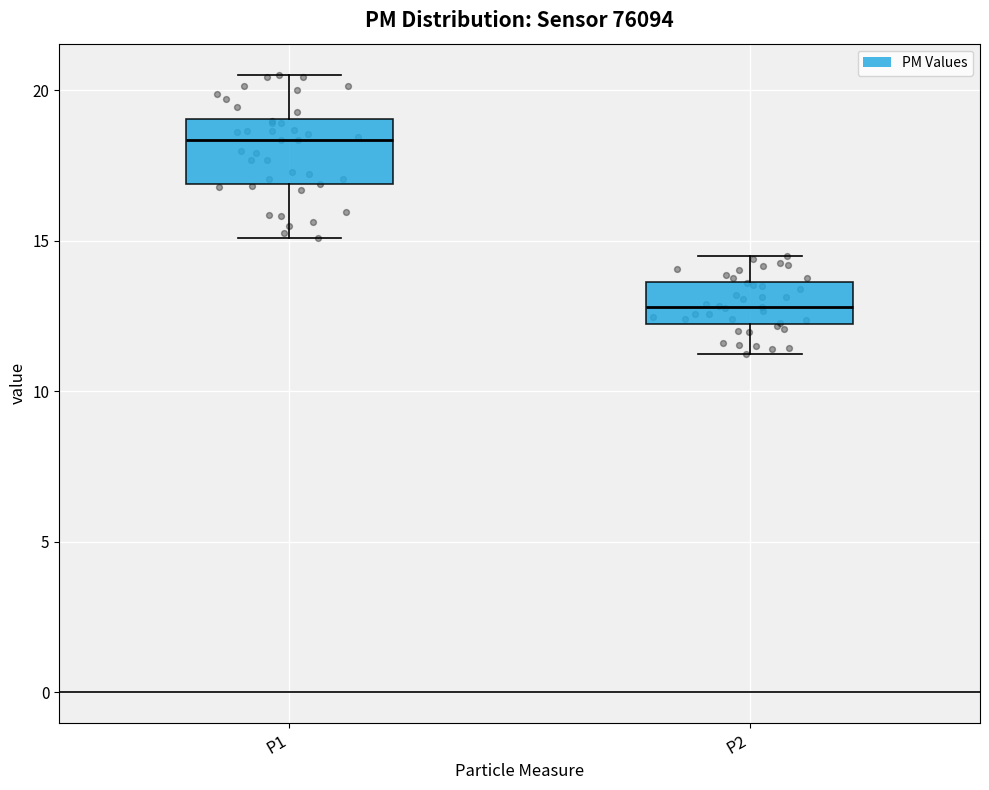

Reading left to right, transcribe this box plot: for each box, give where its median line is, the range the box spans, and where its two whiskers end, as read against the y-axis. The values are not printed on the chart, so give them approximately, as read against the axis.

P1: median 18.5, box 17.0 to 19.0, whiskers 15.0 to 20.5
P2: median 13.0, box 12.0 to 13.5, whiskers 11.0 to 14.5